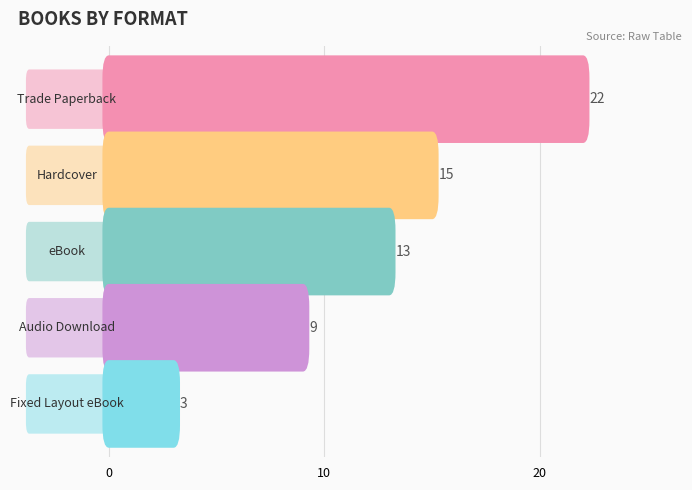

Reading left to right, extract all data points from this chart.

Trade Paperback=22	Hardcover=15	eBook=13	Audio Download=9	Fixed Layout eBook=3